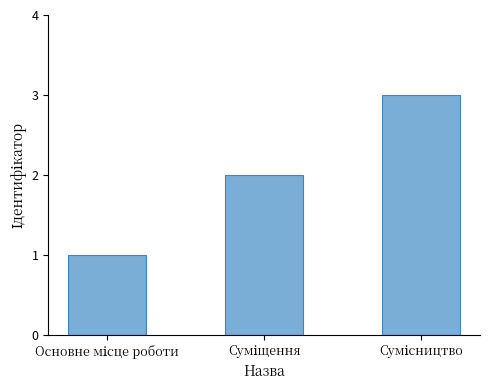

What is the sum of all values?

6